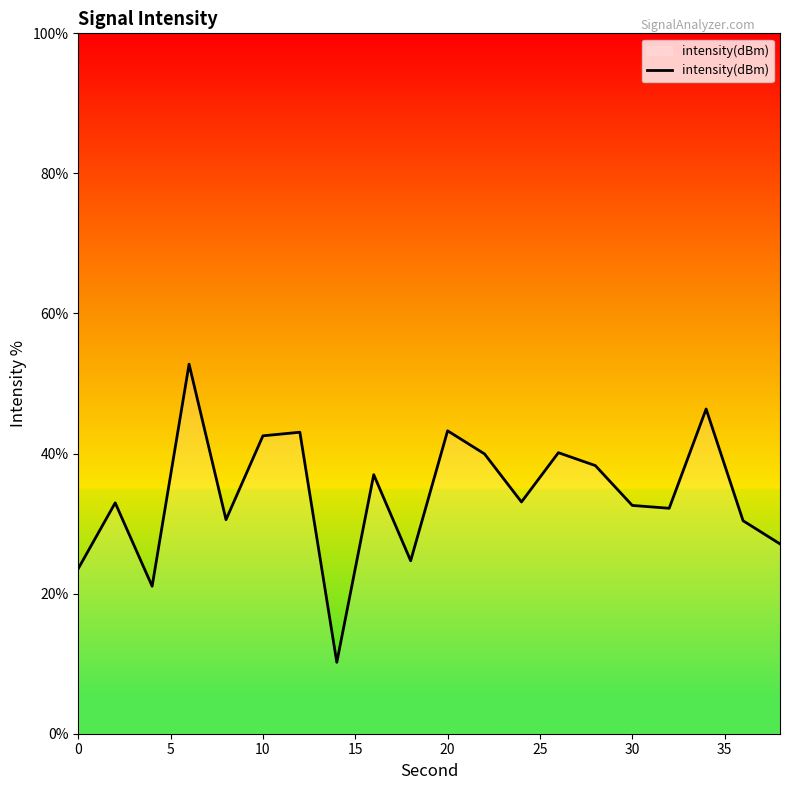

What is the difference between the maximum and minimum values?

42.6